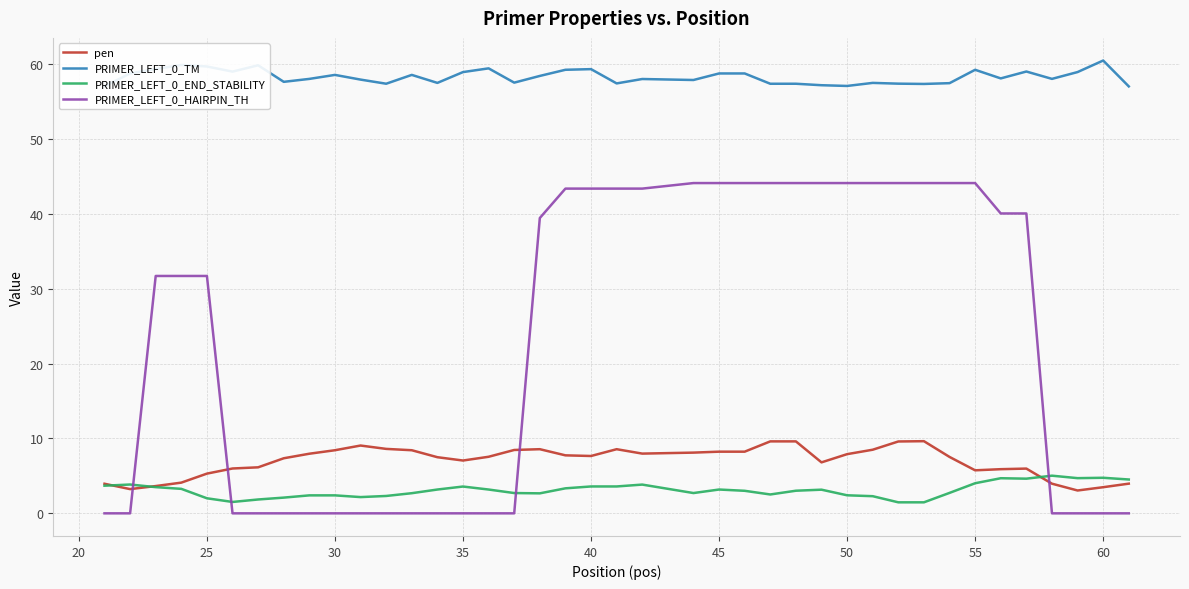

How many lines are shown in the chart?

4